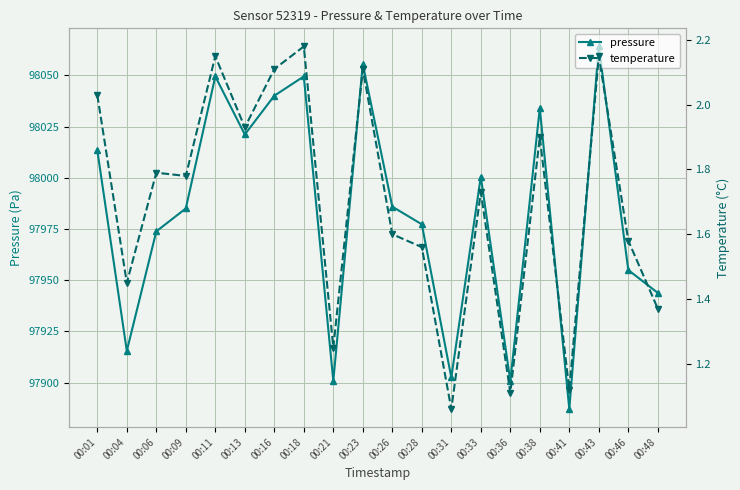

What is the average value of the temperature series?

1.7